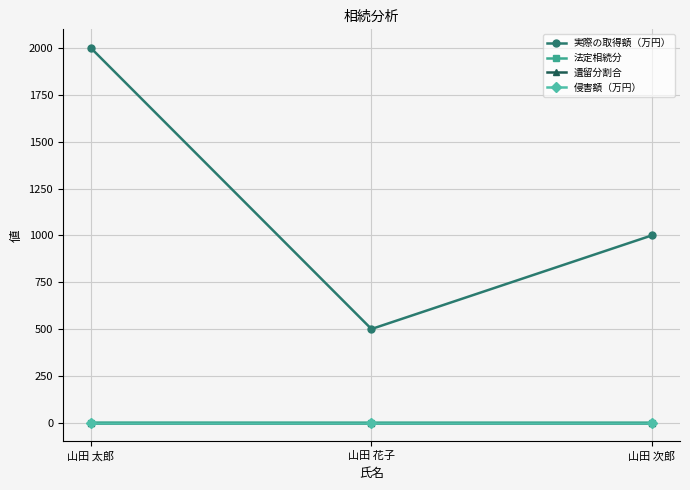

Which category has the highest value across all series?

山田 太郎